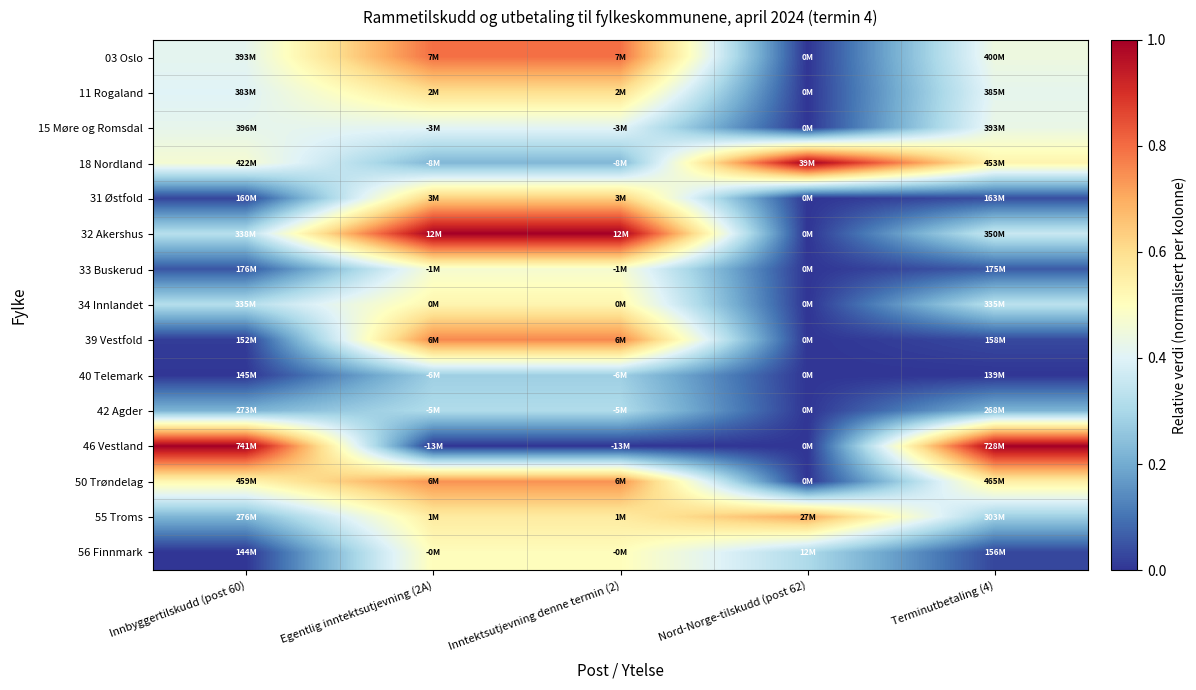

Reading left to right, what are all the values shown in this chart?

03 Oslo: Innbyggertilskudd (post 60)=0.4	Egentlig inntektsutjevning (2A)=0.8	Inntektsutjevning denne termin (2)=0.8	Nord-Norge-tilskudd (post 62)=0.0	Terminutbetaling (4)=0.4
11 Rogaland: Innbyggertilskudd (post 60)=0.4	Egentlig inntektsutjevning (2A)=0.6	Inntektsutjevning denne termin (2)=0.6	Nord-Norge-tilskudd (post 62)=0.0	Terminutbetaling (4)=0.4
15 Møre og Romsdal: Innbyggertilskudd (post 60)=0.4	Egentlig inntektsutjevning (2A)=0.4	Inntektsutjevning denne termin (2)=0.4	Nord-Norge-tilskudd (post 62)=0.0	Terminutbetaling (4)=0.4
18 Nordland: Innbyggertilskudd (post 60)=0.5	Egentlig inntektsutjevning (2A)=0.2	Inntektsutjevning denne termin (2)=0.2	Nord-Norge-tilskudd (post 62)=1.0	Terminutbetaling (4)=0.5
31 Østfold: Innbyggertilskudd (post 60)=0.0	Egentlig inntektsutjevning (2A)=0.6	Inntektsutjevning denne termin (2)=0.6	Nord-Norge-tilskudd (post 62)=0.0	Terminutbetaling (4)=0.0
32 Akershus: Innbyggertilskudd (post 60)=0.3	Egentlig inntektsutjevning (2A)=1.0	Inntektsutjevning denne termin (2)=1.0	Nord-Norge-tilskudd (post 62)=0.0	Terminutbetaling (4)=0.4
33 Buskerud: Innbyggertilskudd (post 60)=0.1	Egentlig inntektsutjevning (2A)=0.5	Inntektsutjevning denne termin (2)=0.5	Nord-Norge-tilskudd (post 62)=0.0	Terminutbetaling (4)=0.1
34 Innlandet: Innbyggertilskudd (post 60)=0.3	Egentlig inntektsutjevning (2A)=0.5	Inntektsutjevning denne termin (2)=0.5	Nord-Norge-tilskudd (post 62)=0.0	Terminutbetaling (4)=0.3
39 Vestfold: Innbyggertilskudd (post 60)=0.0	Egentlig inntektsutjevning (2A)=0.8	Inntektsutjevning denne termin (2)=0.8	Nord-Norge-tilskudd (post 62)=0.0	Terminutbetaling (4)=0.0
40 Telemark: Innbyggertilskudd (post 60)=0.0	Egentlig inntektsutjevning (2A)=0.3	Inntektsutjevning denne termin (2)=0.3	Nord-Norge-tilskudd (post 62)=0.0	Terminutbetaling (4)=0.0
42 Agder: Innbyggertilskudd (post 60)=0.2	Egentlig inntektsutjevning (2A)=0.3	Inntektsutjevning denne termin (2)=0.3	Nord-Norge-tilskudd (post 62)=0.0	Terminutbetaling (4)=0.2
46 Vestland: Innbyggertilskudd (post 60)=1.0	Egentlig inntektsutjevning (2A)=0.0	Inntektsutjevning denne termin (2)=0.0	Nord-Norge-tilskudd (post 62)=0.0	Terminutbetaling (4)=1.0
50 Trøndelag: Innbyggertilskudd (post 60)=0.5	Egentlig inntektsutjevning (2A)=0.7	Inntektsutjevning denne termin (2)=0.7	Nord-Norge-tilskudd (post 62)=0.0	Terminutbetaling (4)=0.6
55 Troms: Innbyggertilskudd (post 60)=0.2	Egentlig inntektsutjevning (2A)=0.6	Inntektsutjevning denne termin (2)=0.6	Nord-Norge-tilskudd (post 62)=0.7	Terminutbetaling (4)=0.3
56 Finnmark: Innbyggertilskudd (post 60)=0.0	Egentlig inntektsutjevning (2A)=0.5	Inntektsutjevning denne termin (2)=0.5	Nord-Norge-tilskudd (post 62)=0.3	Terminutbetaling (4)=0.0